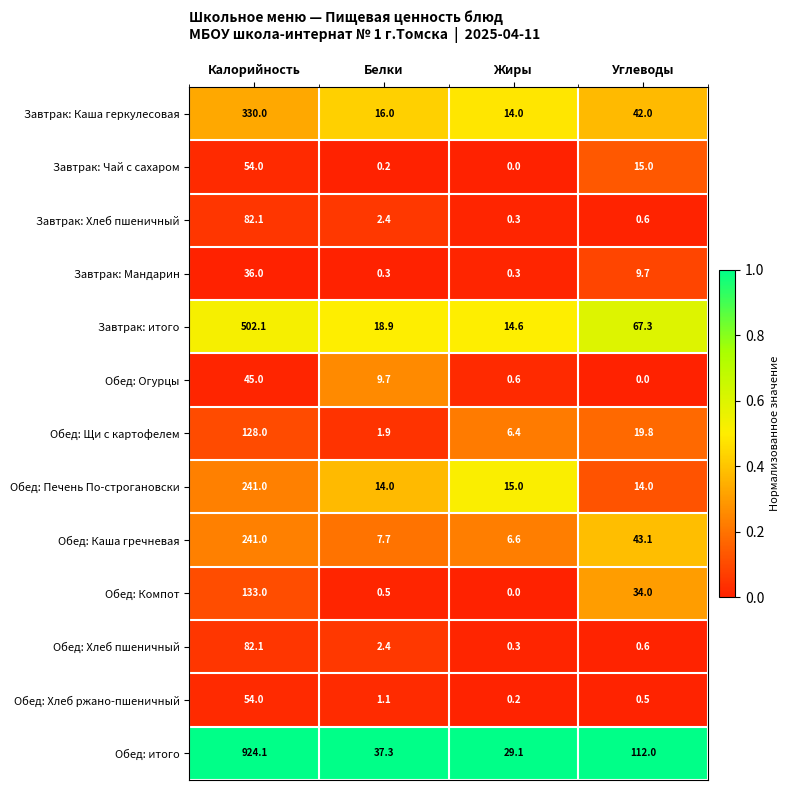

Rank the categories by Обед: Хлеб пшеничный value from lowest to highest.

Жиры, Углеводы, Белки, Калорийность